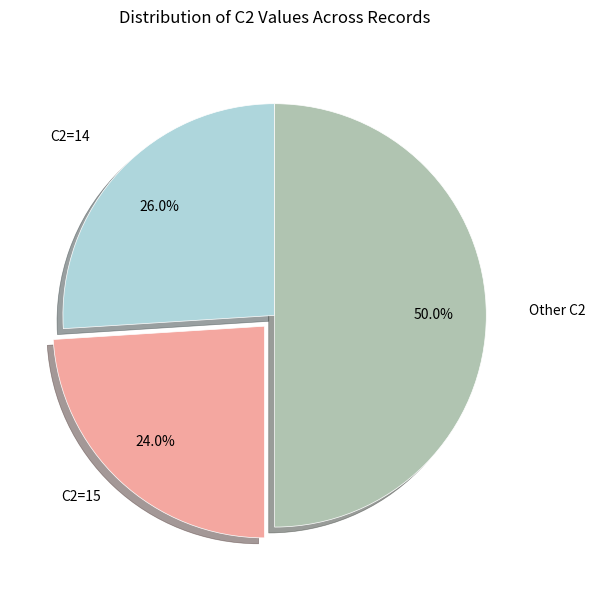

To the nearest percent, what is the average slice percentage?

33%